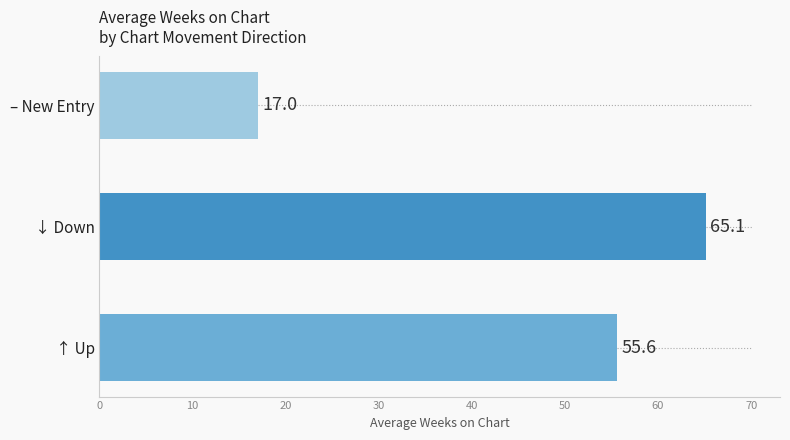

Between – New Entry and ↓ Down, which is larger?

↓ Down